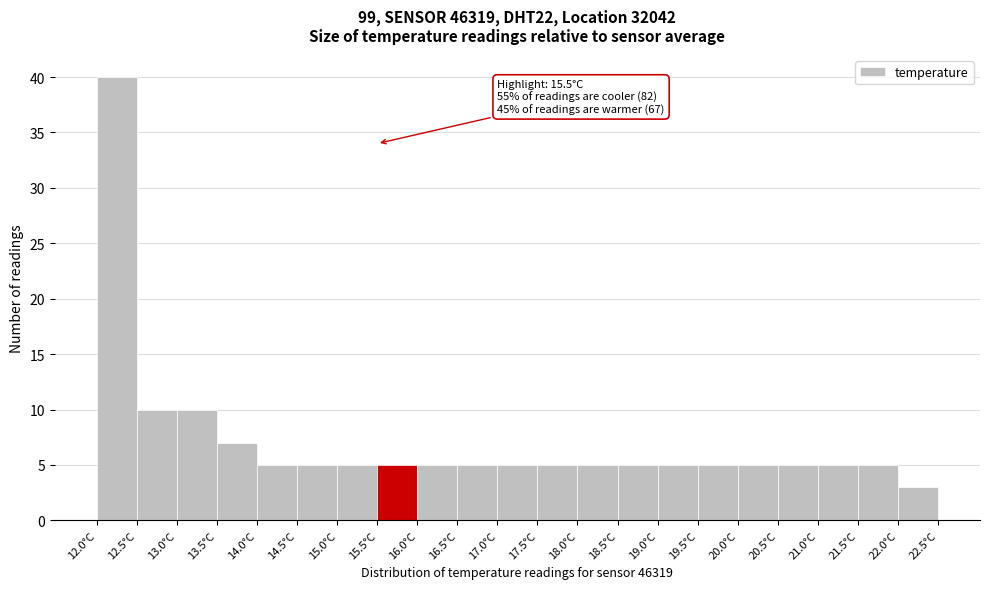

Which range on the x-axis has the tallest bar?

12.0 to 12.5